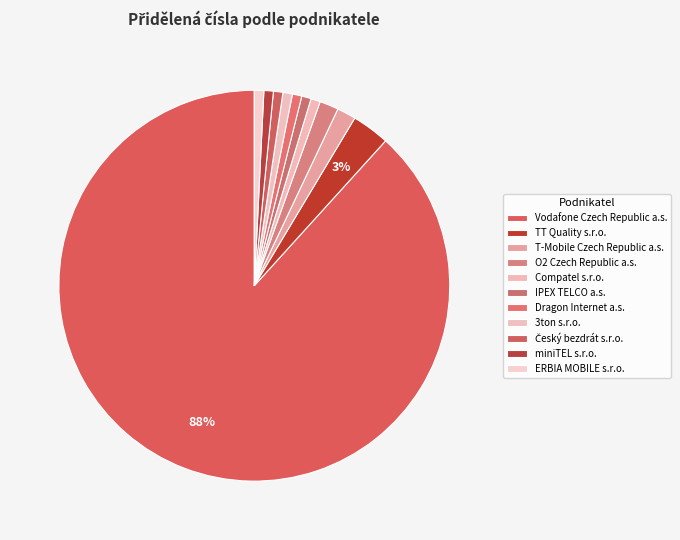

What percentage is the T-Mobile Czech Republic a.s. slice, to the nearest percent?

2%